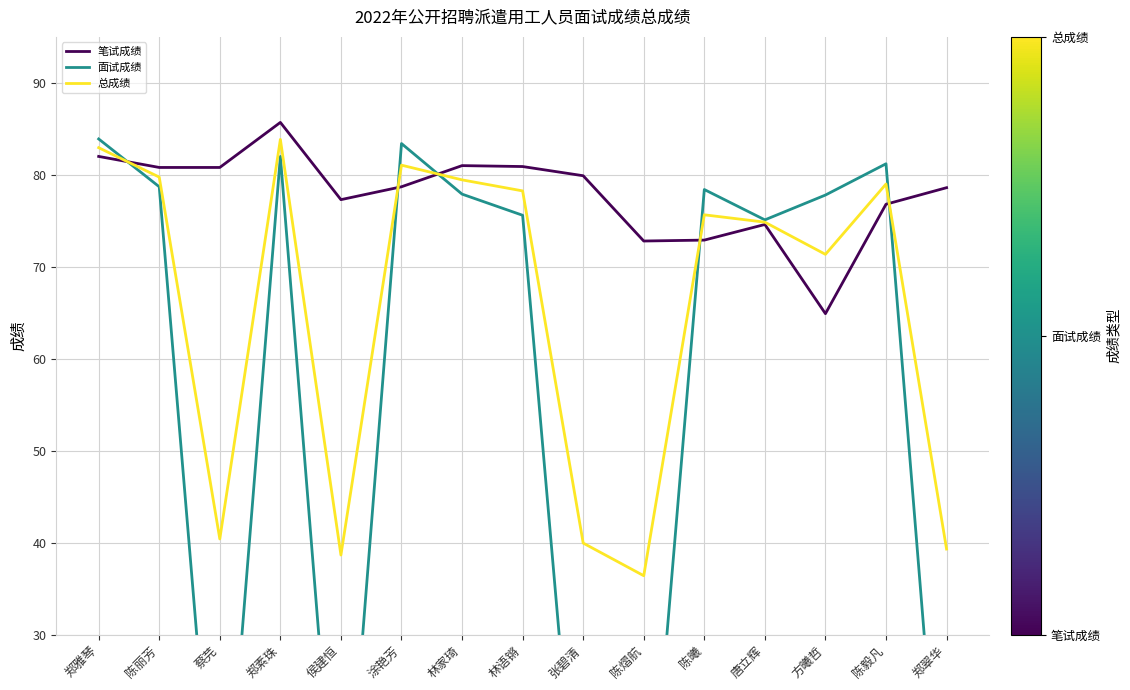

True or false: 总成绩 has more than 1 points higher than both neighbors.

True